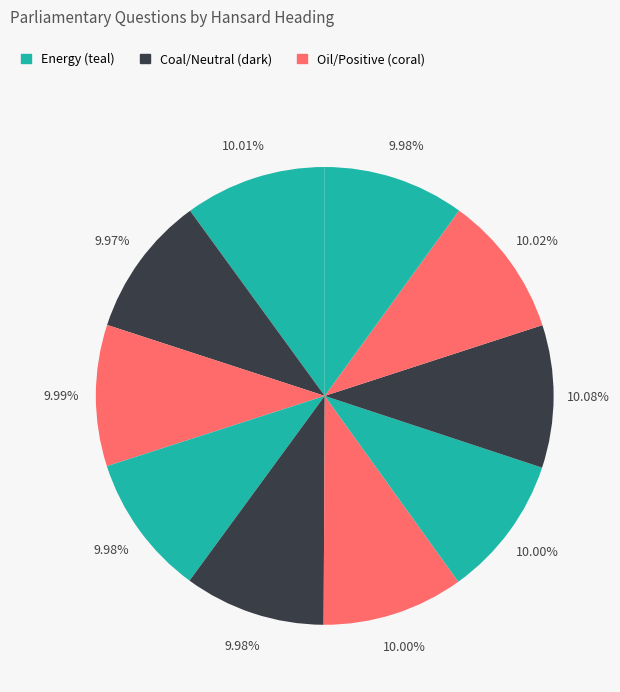

How many slices are in this pie chart?

10